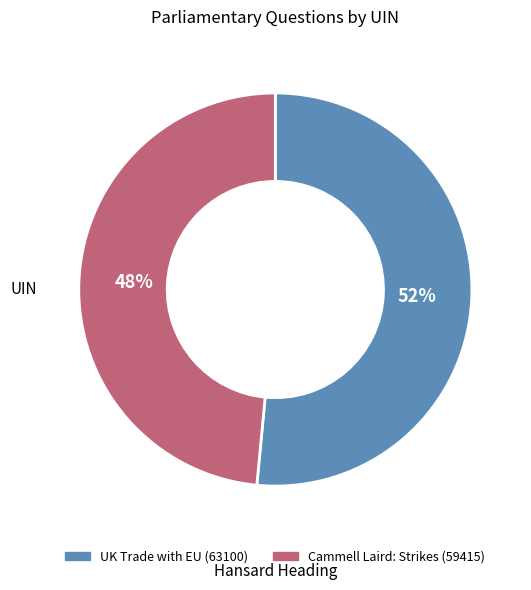

What is the ratio of the value at UK Trade with EU (63100) to the value at Cammell Laird: Strikes (59415)?

1.1